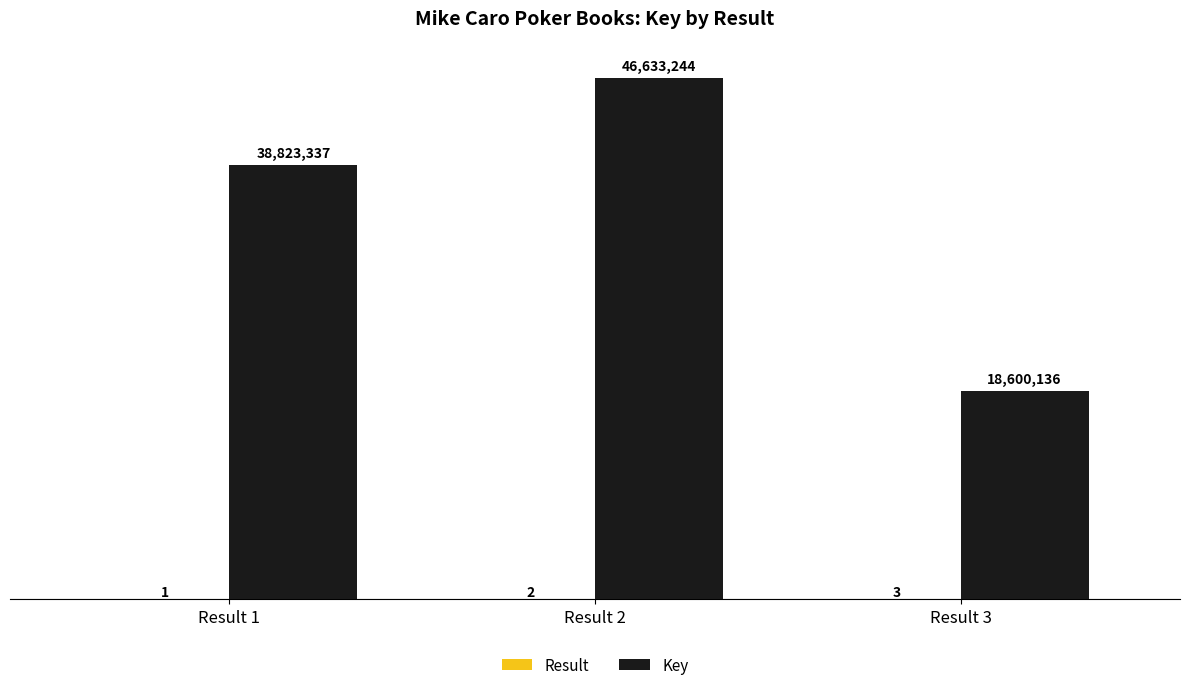

The Key series shows 18600136 at Result 3. True or false?

True